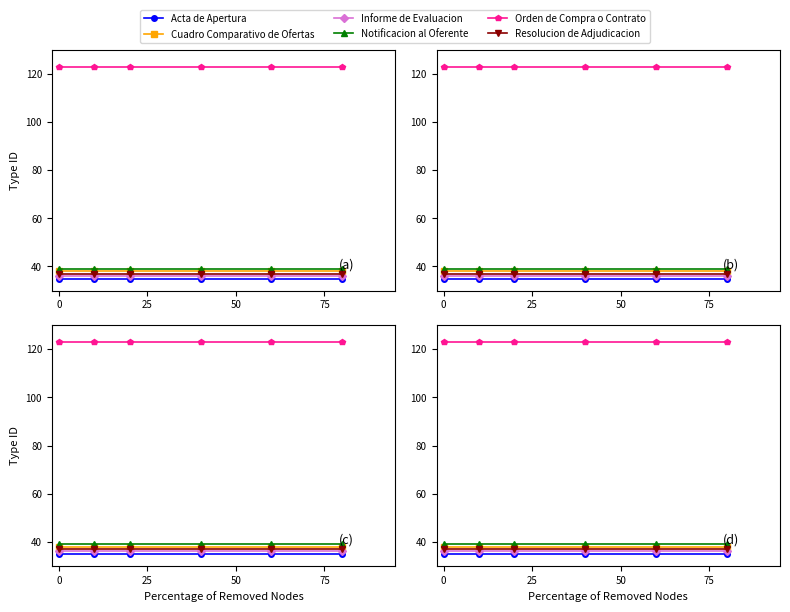

Does the chart display data point markers on the line(s)?

Yes